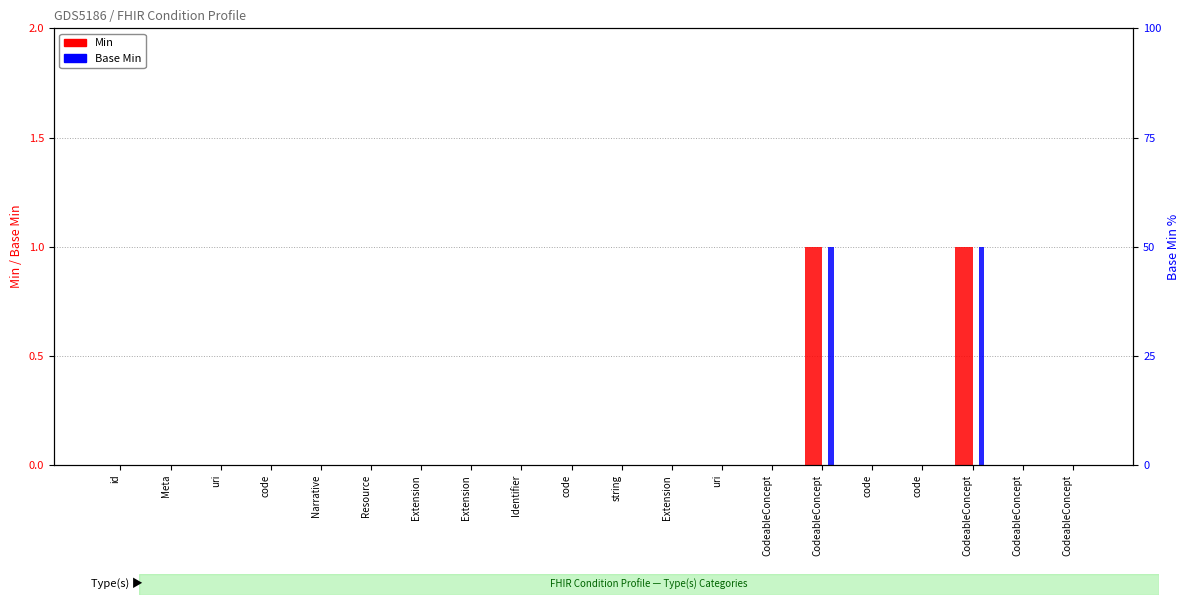

Which category has the highest value in the Base Min series?

CodeableConcept